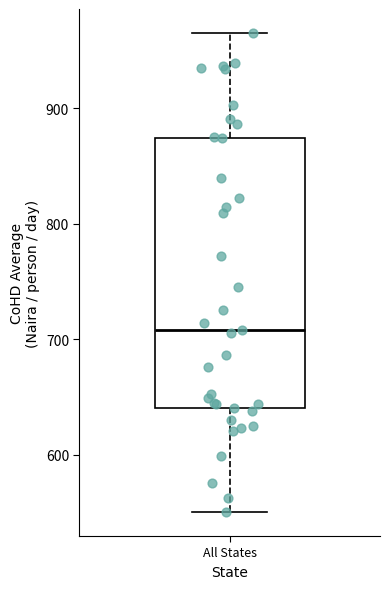

Transcribe this box plot: give where the median line is, the range the box spans, and where the two whiskers end, as read against the y-axis. The values are not printed on the chart, so give them approximately, as read against the axis.

median 710, box 640 to 870, whiskers 550 to 970